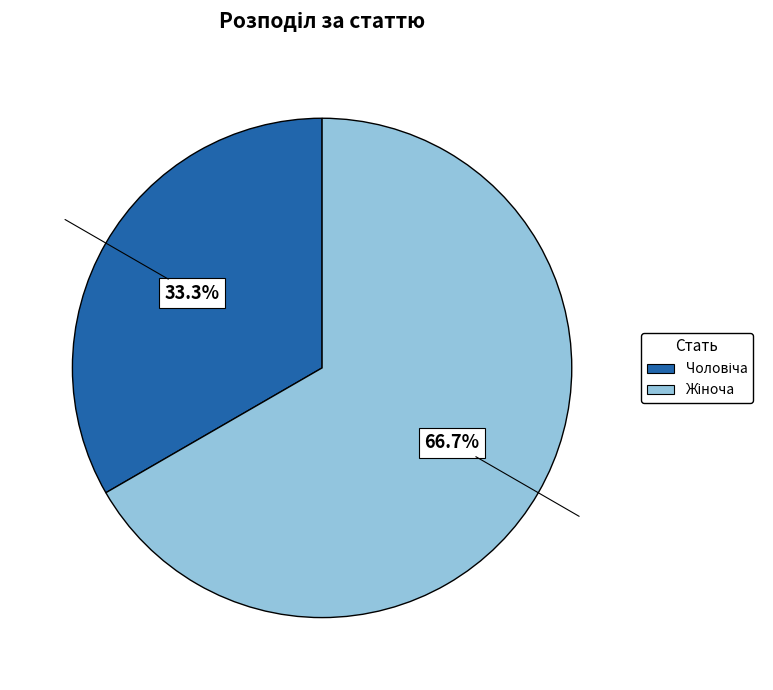

Is there any slice that represents more than half of the pie?

Yes